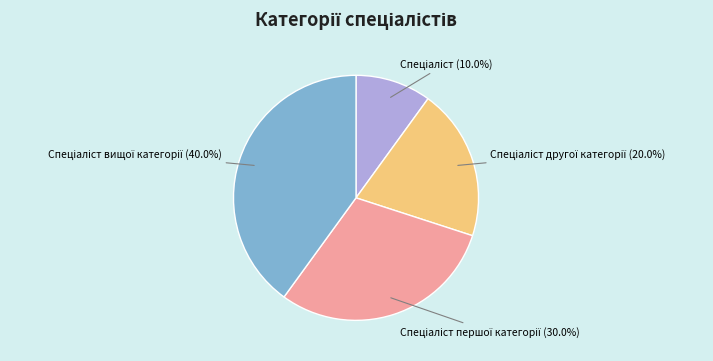

How many segments does this pie chart have?

4